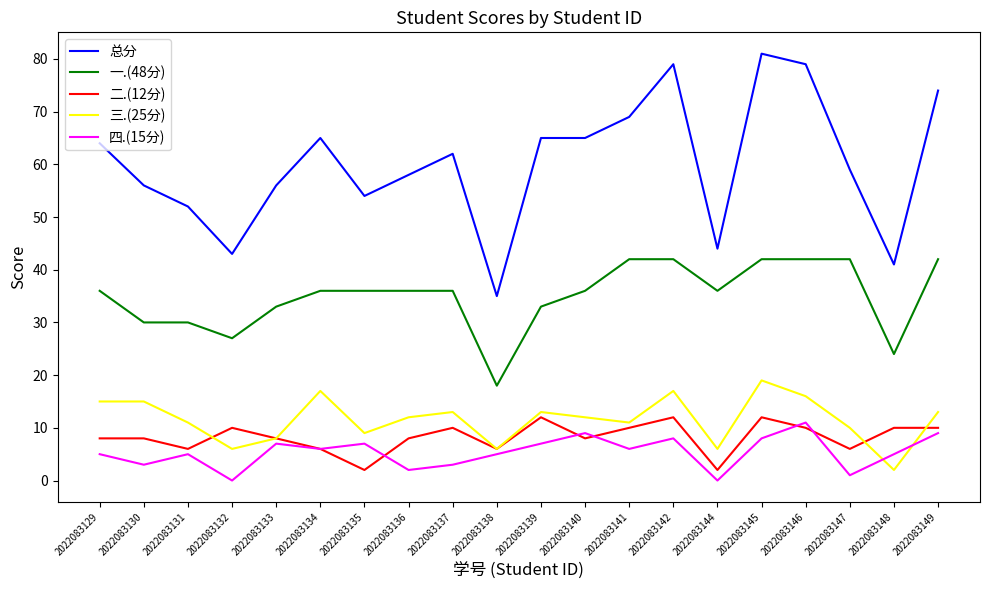

What is the difference between the maximum and second lowest values in the 四.(15分) series?

11